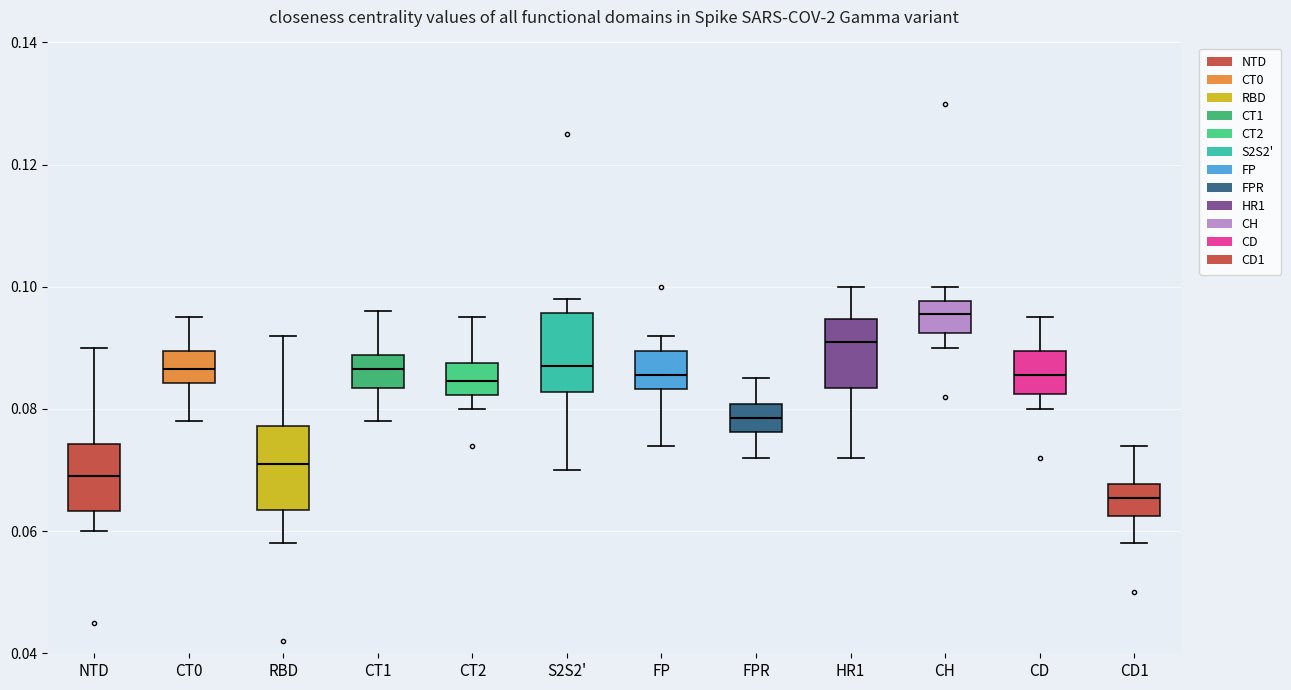

Reading left to right, read every box against the y-axis: the position of its median line, the range the box covers, and the ends of its whiskers. The values are not printed on the chart, so give them approximately, as read against the axis.

NTD: median 0.070, box 0.064 to 0.074, whiskers 0.060 to 0.090
CT0: median 0.086, box 0.084 to 0.090, whiskers 0.078 to 0.096
RBD: median 0.072, box 0.064 to 0.078, whiskers 0.058 to 0.092
CT1: median 0.086, box 0.084 to 0.088, whiskers 0.078 to 0.096
CT2: median 0.084, box 0.082 to 0.088, whiskers 0.080 to 0.096
S2S2': median 0.088, box 0.082 to 0.096, whiskers 0.070 to 0.098
FP: median 0.086, box 0.084 to 0.090, whiskers 0.074 to 0.092
FPR: median 0.078, box 0.076 to 0.080, whiskers 0.072 to 0.086
HR1: median 0.092, box 0.084 to 0.094, whiskers 0.072 to 0.100
CH: median 0.096, box 0.092 to 0.098, whiskers 0.090 to 0.100
CD: median 0.086, box 0.082 to 0.090, whiskers 0.080 to 0.096
CD1: median 0.066, box 0.062 to 0.068, whiskers 0.058 to 0.074